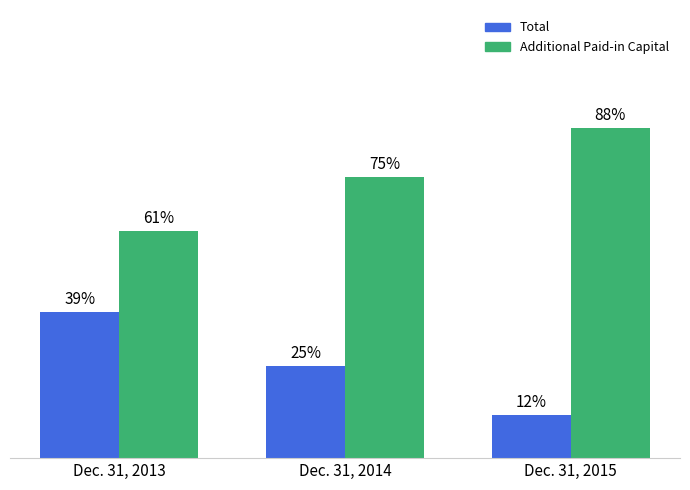

Does the chart contain any negative values?

No